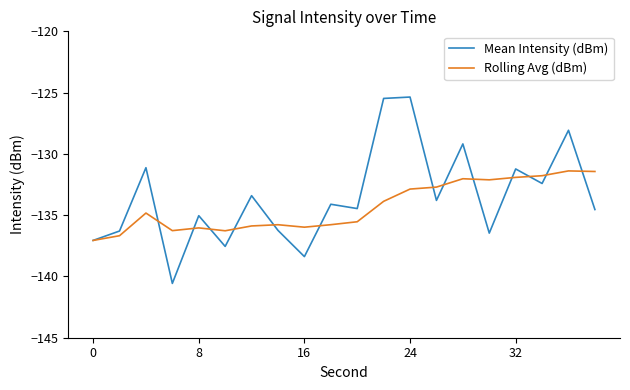

Which series has the widest spread of values?

Mean Intensity (dBm)